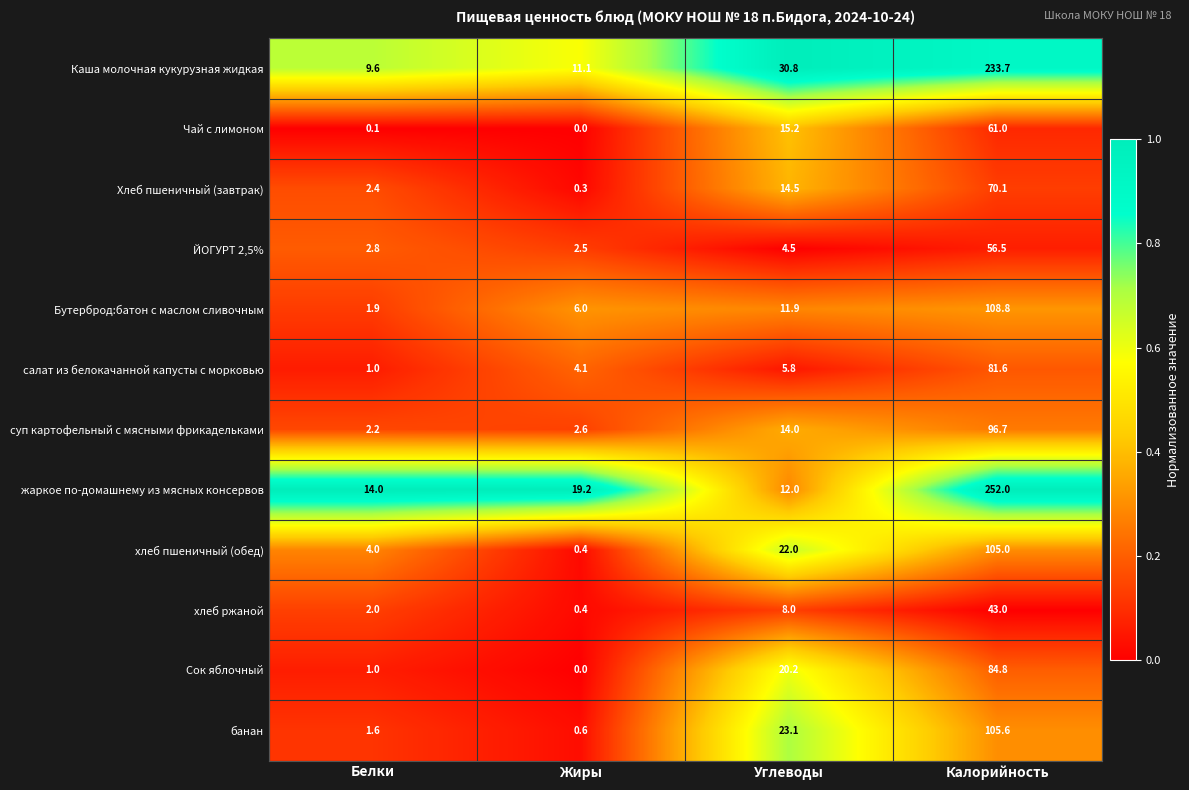

What is the maximum value shown in the chart?

252.0